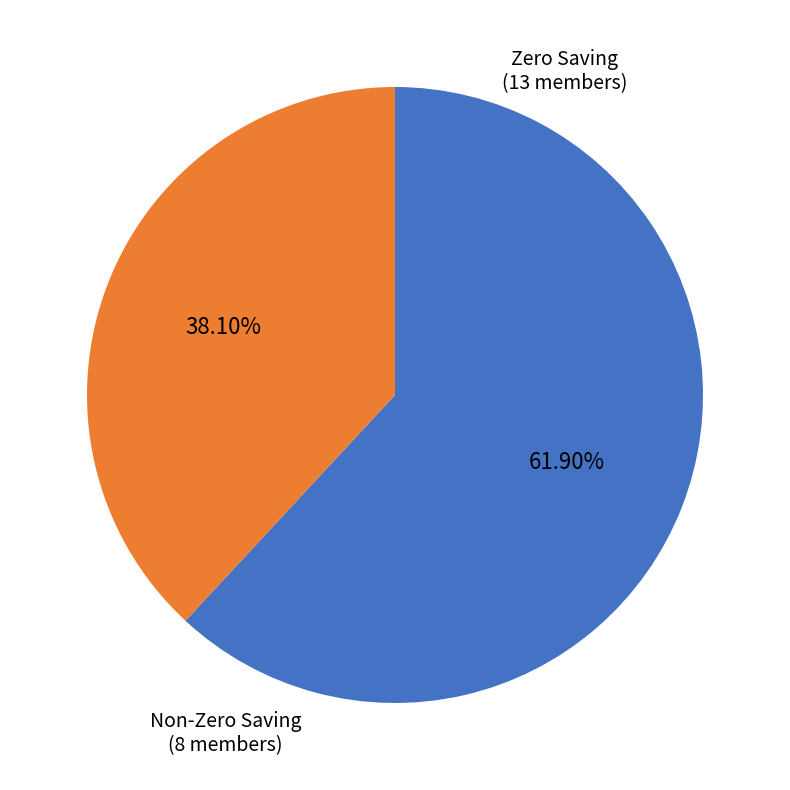

Is there a majority slice in this chart?

Yes